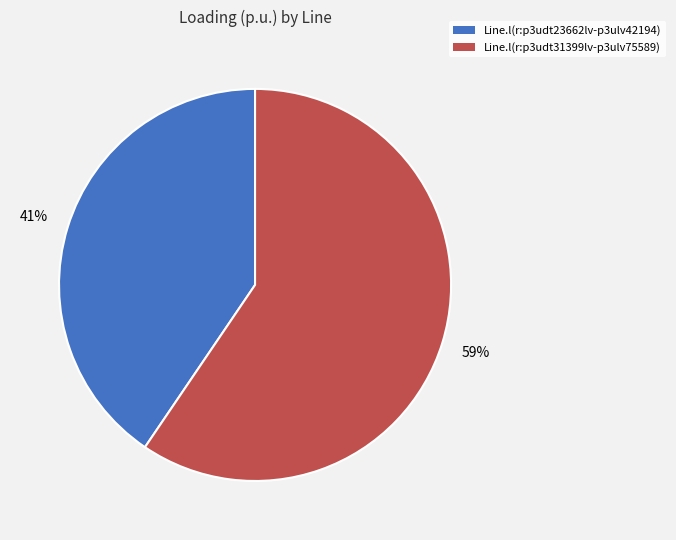

Is it true that Line.l(r:p3udt31399lv-p3ulv75589) is 45% of the pie?

False